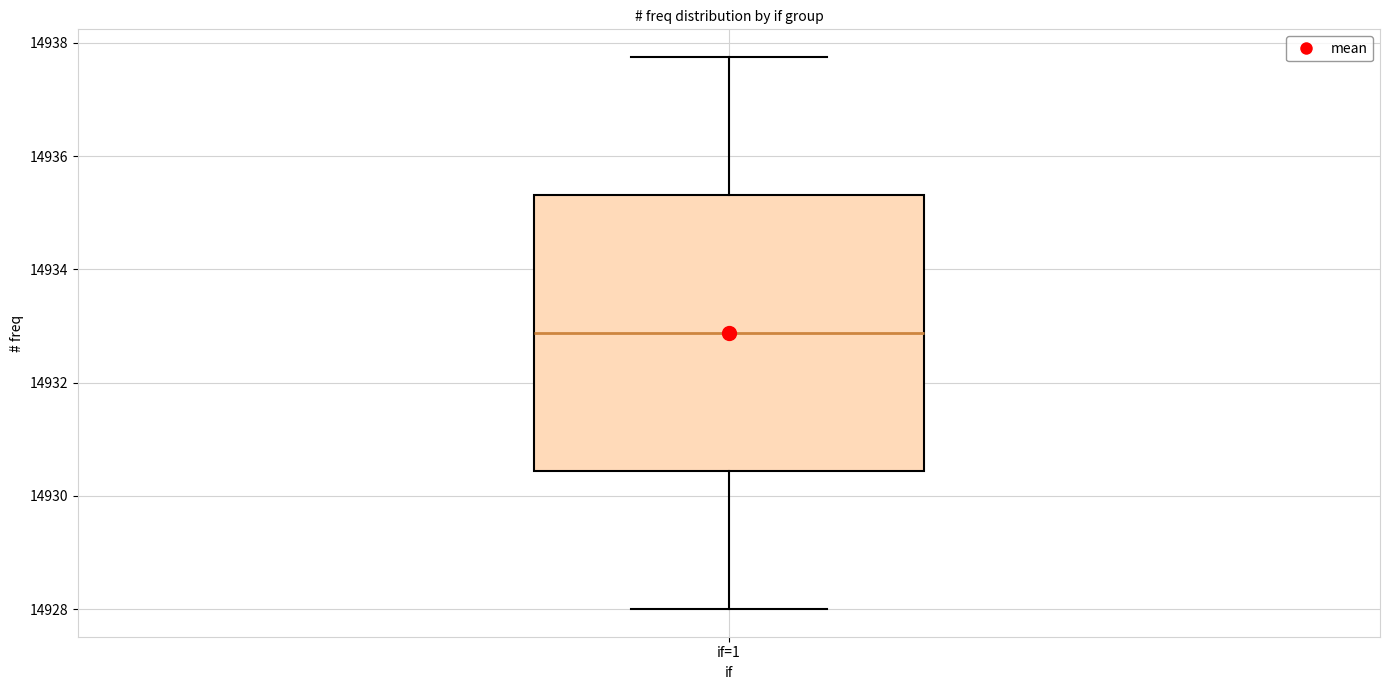

Read this box plot against the y-axis: the position of the median line, the range covered by the box, and the ends of both whiskers. The values are not printed on the chart, so give them approximately, as read against the axis.

median 14932.8, box 14930.4 to 14935.4, whiskers 14928.0 to 14937.8